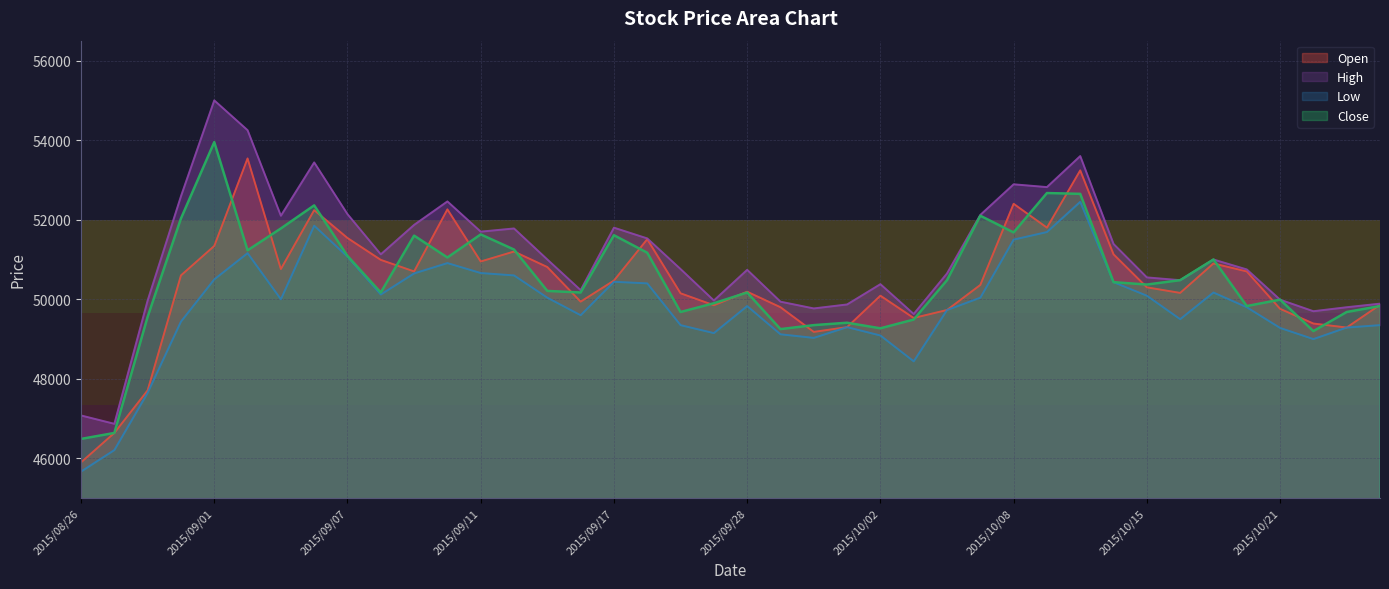

Where does the Close series first go above 50430?

2015/08/31